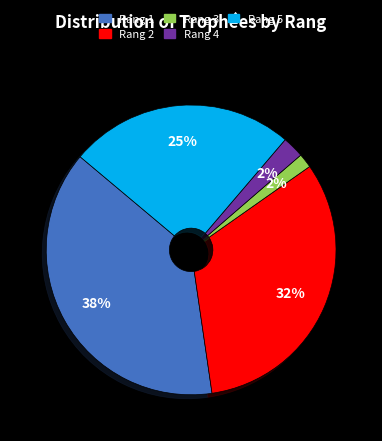

Is there a majority slice in this chart?

No